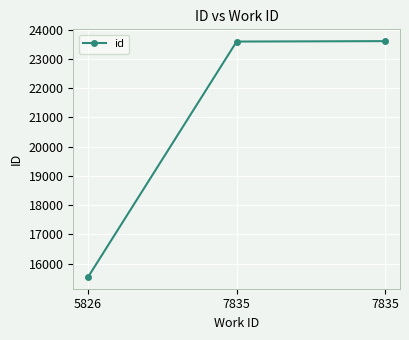

Read the value at 7835.

23591